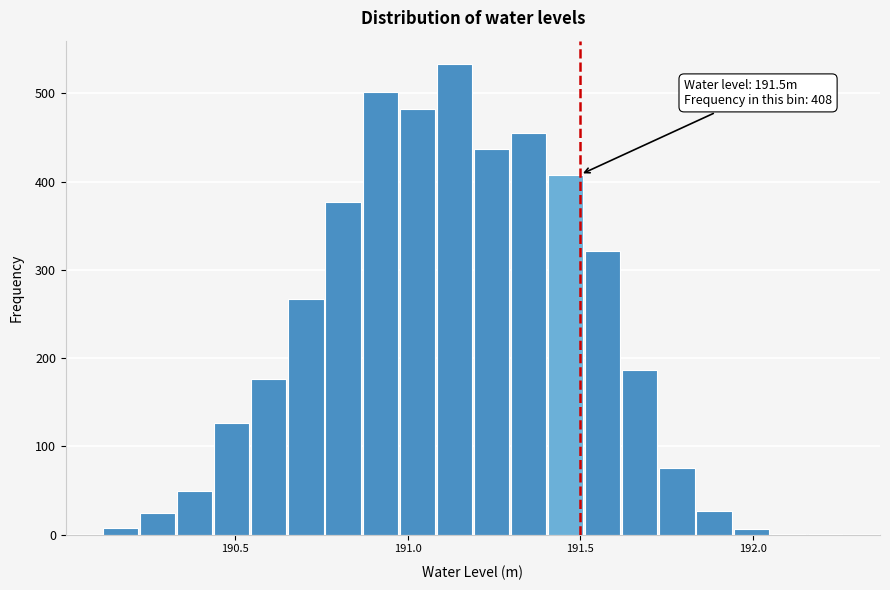

Read against the x-axis, roughly where is the centre of the tallest bar?

191.15